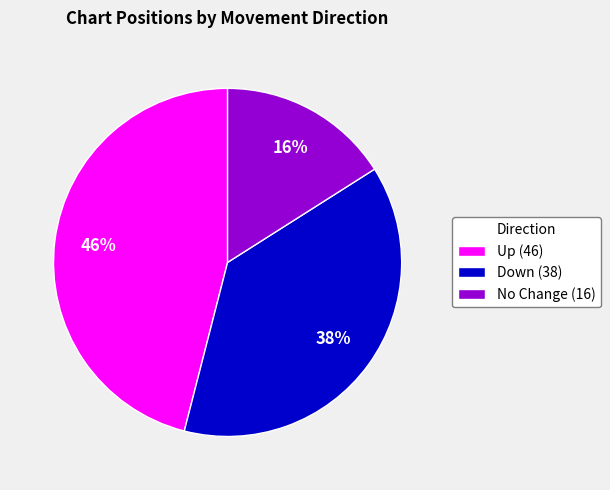

Does any single category account for the majority?

No